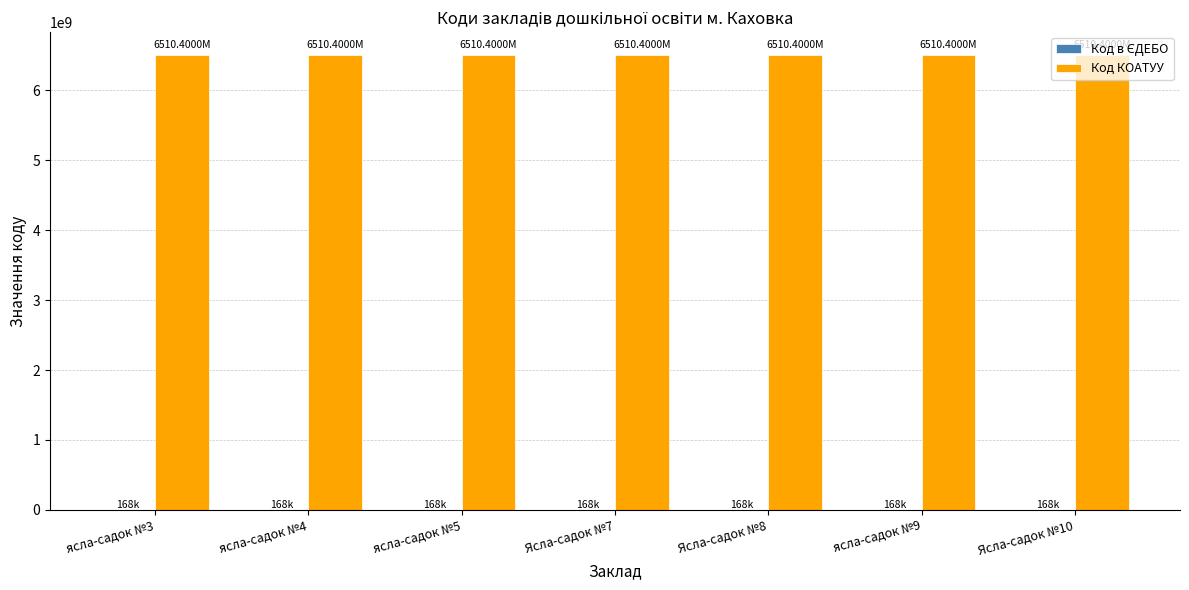

What is the spread (max minus min) of values at ясла-садок №3?

6510232004